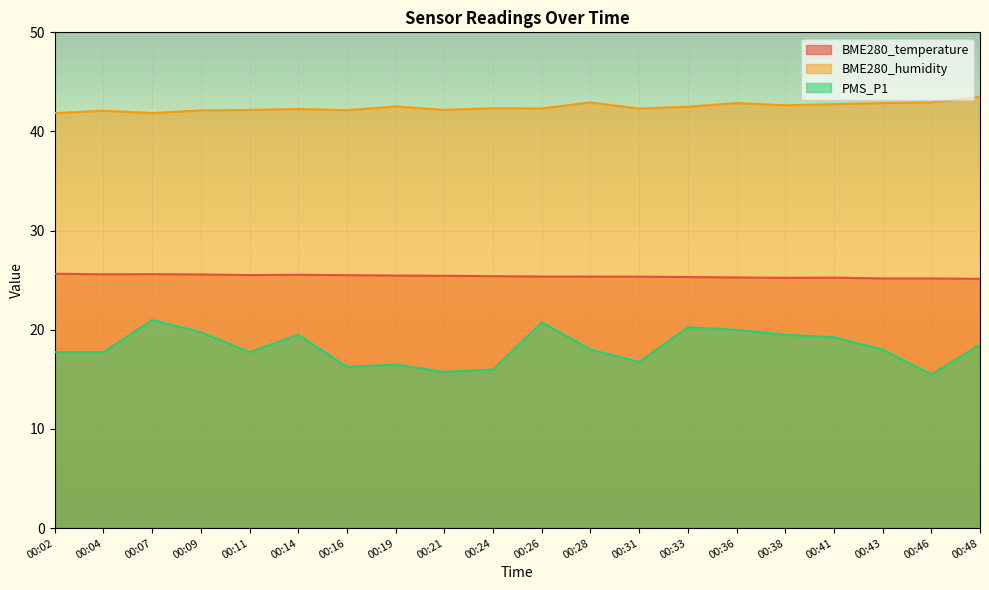

At which label is BME280_humidity closest to 42?

00:04